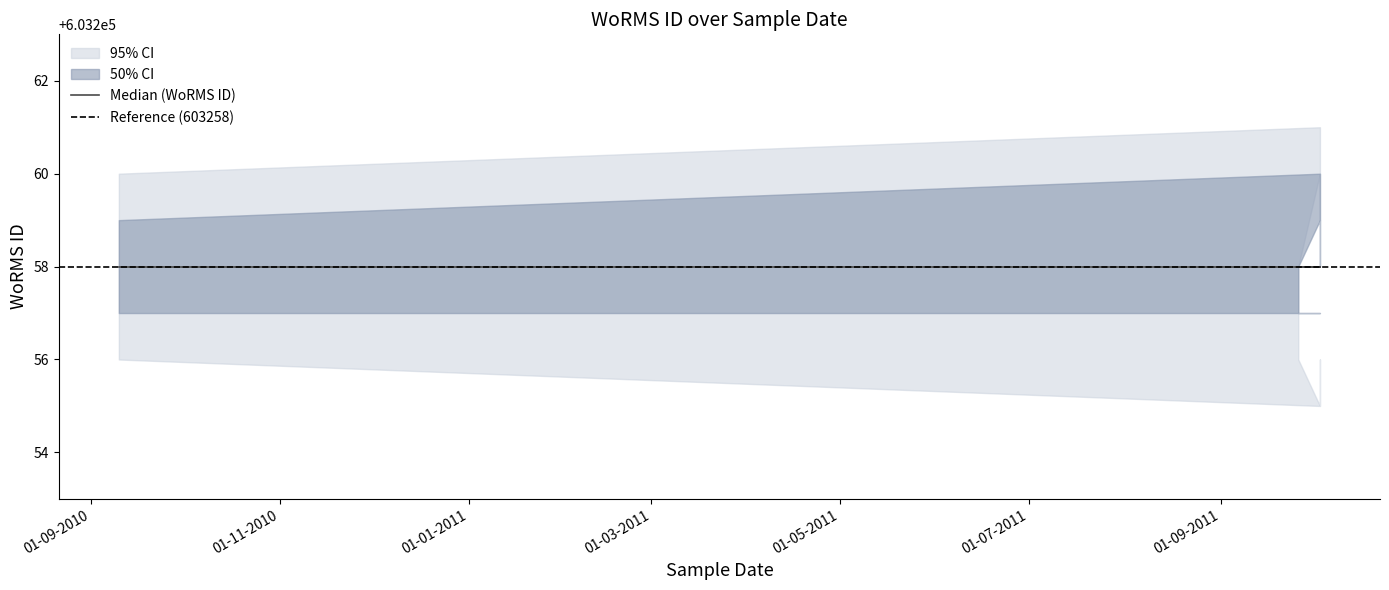

True or false: center and upper_inner intersect in this chart.

False